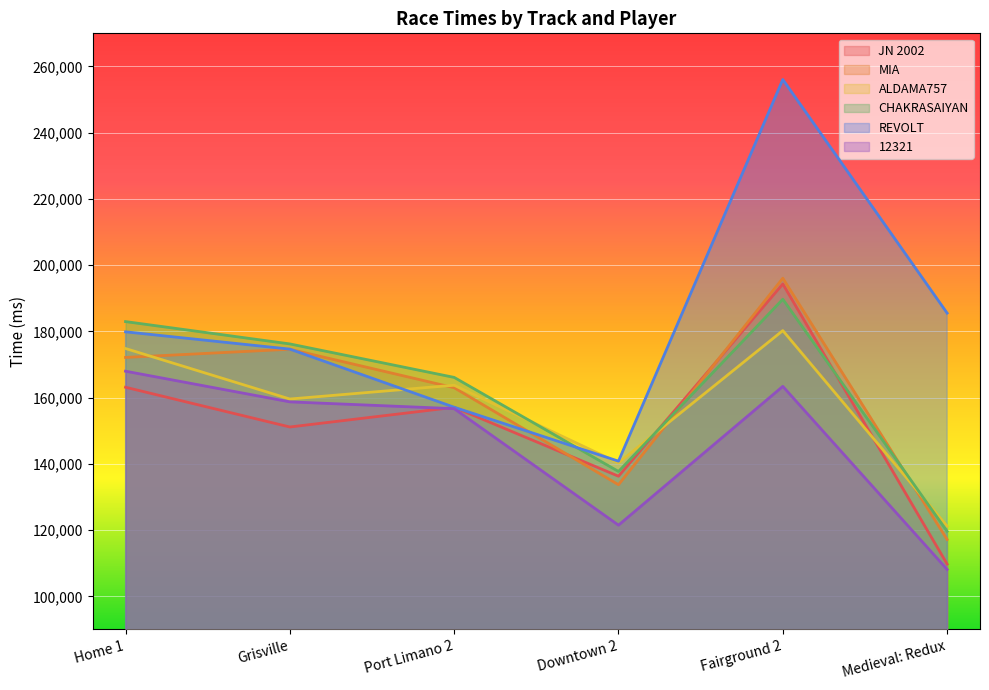

At Grisville, list the series in order from largest to smallest.

CHAKRASAIYAN, REVOLT, MIA, ALDAMA757, 12321, JN 2002